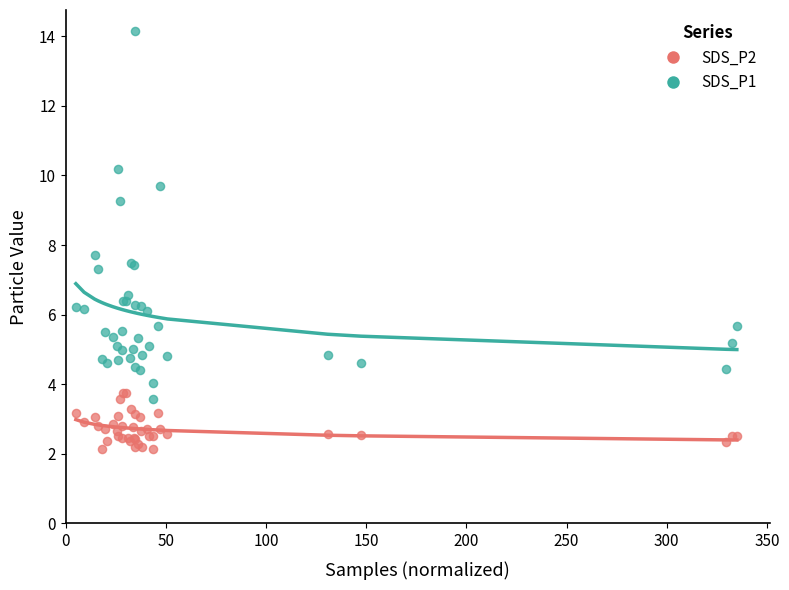

Across all series, what Y value is closest to 8?

7.7